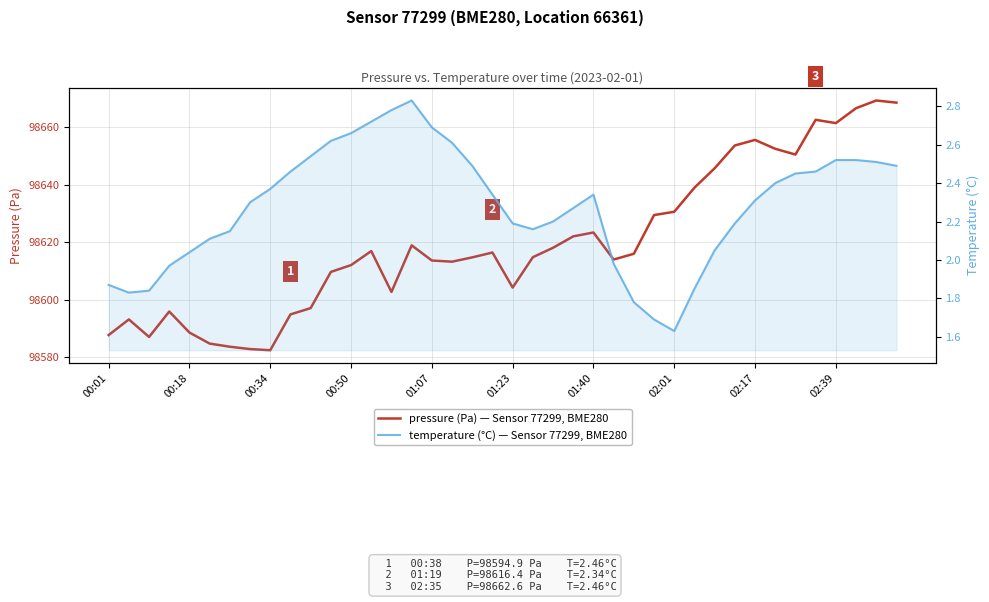

True or false: temperature (°C) — Sensor 77299, BME280 has more than 1 points higher than both neighbors.

True